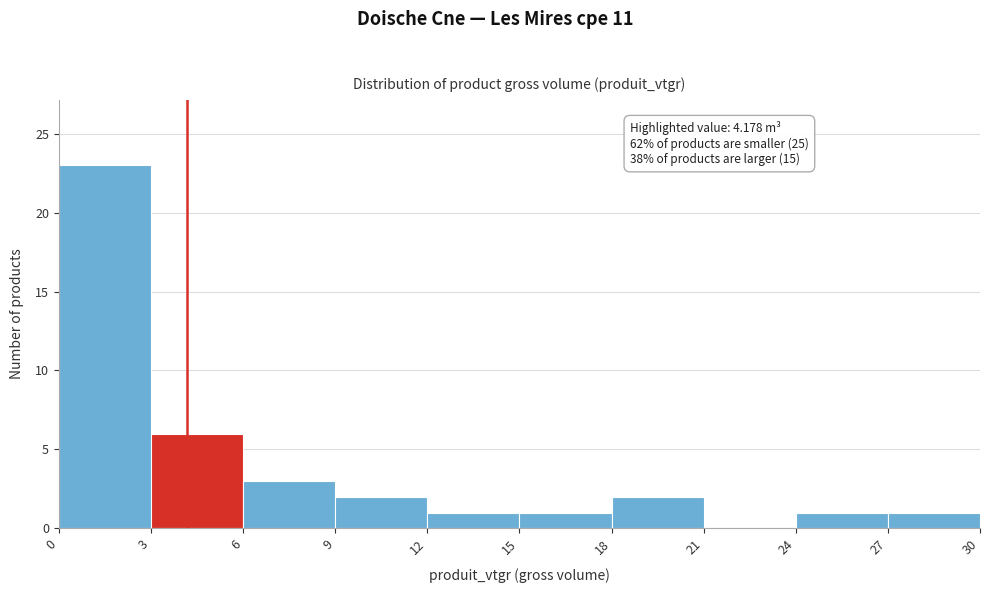

Which range on the x-axis has the tallest bar?

0 to 3